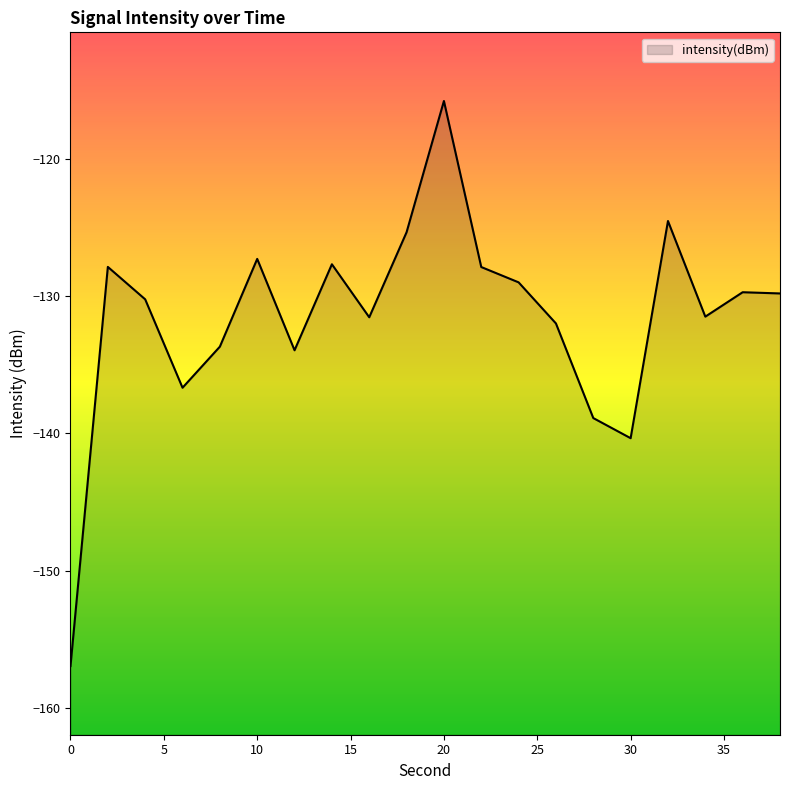

True or false: the data shows -87.4 at 30.

False